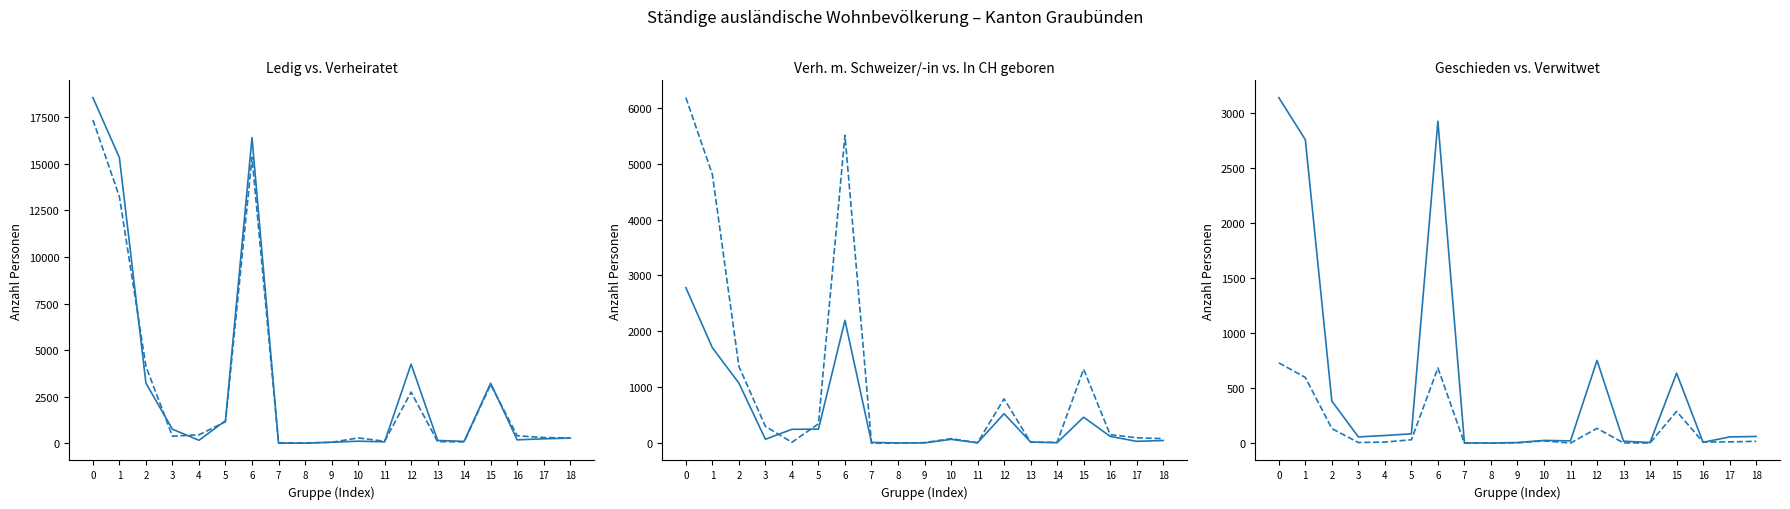

How many data points in verheiratet (col_4) are less than 377?

9